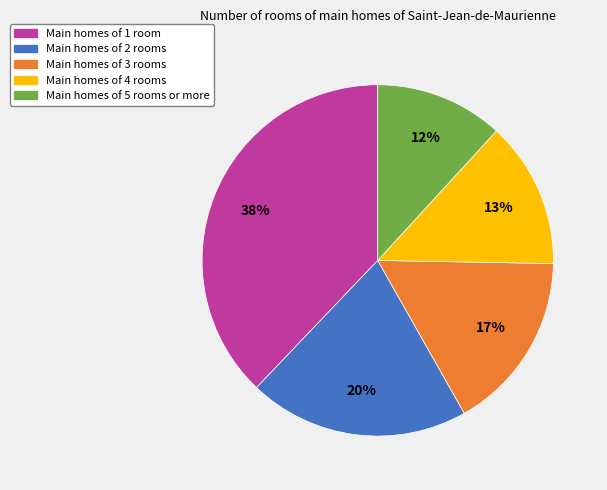

To the nearest percent, what portion does Main homes of 5 rooms or more represent?

12%